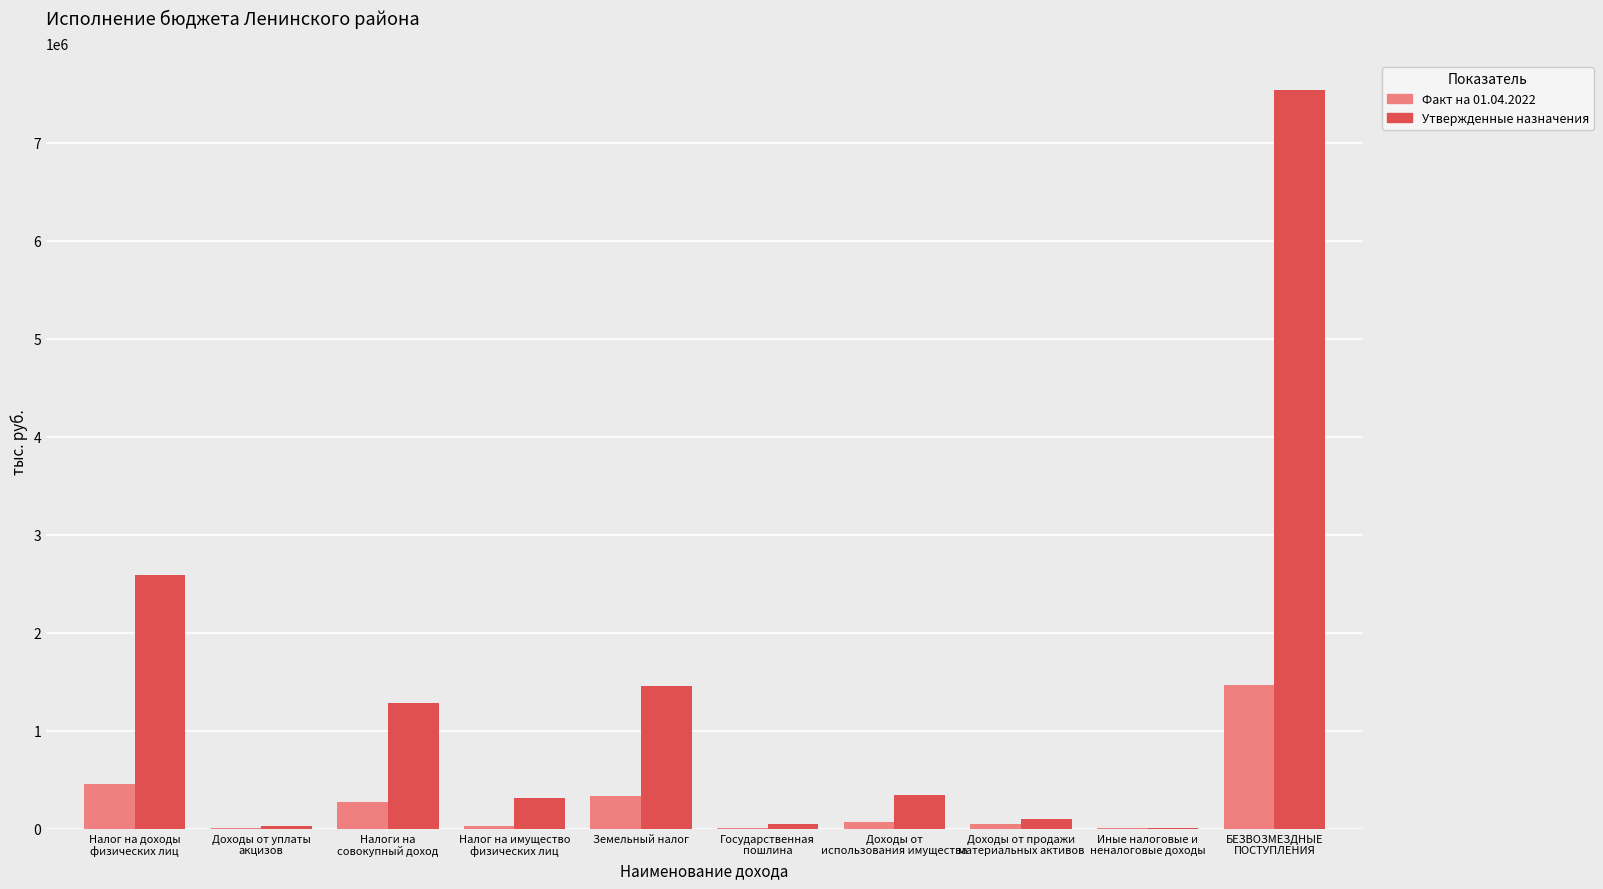

What is the sum of all Утвержденные назначения values?

13697477.2